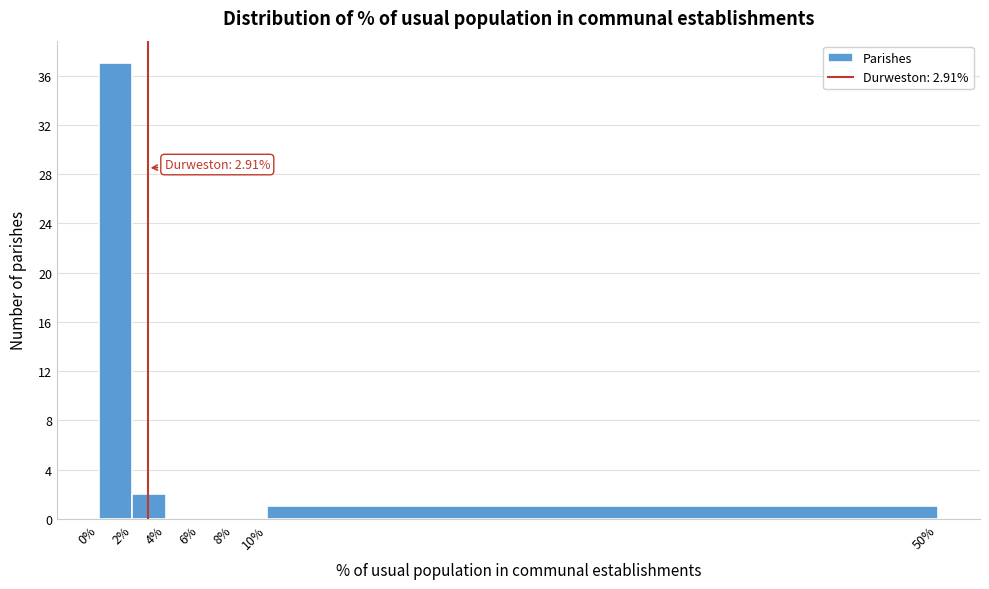

Which range on the x-axis has the tallest bar?

0% to 2%